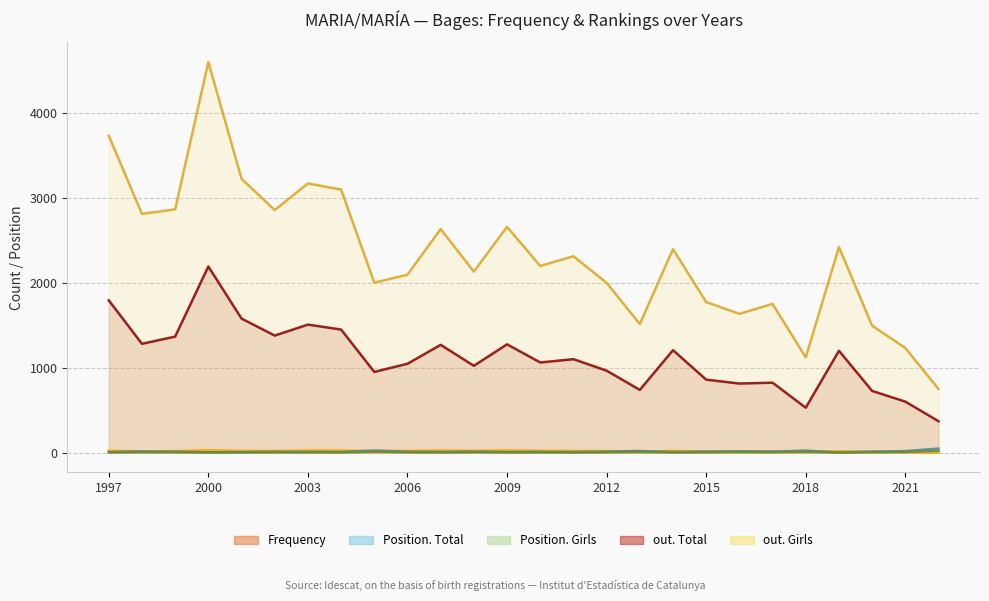

Which has a higher value, 1997 or 2012?

1997